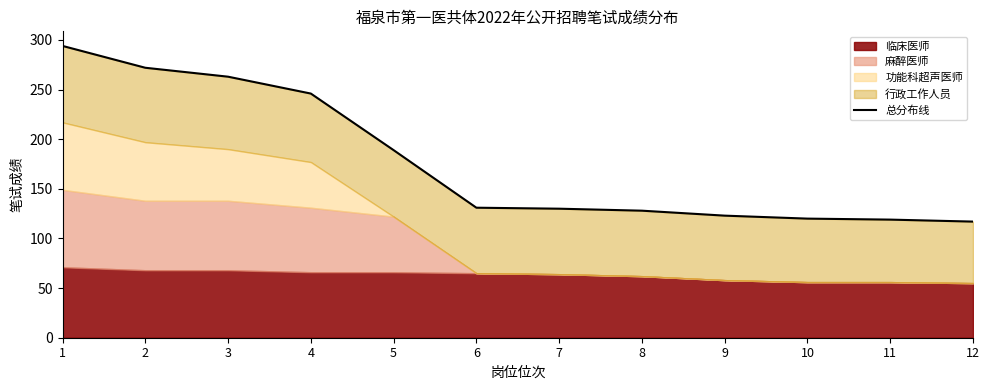

What is the difference between the maximum and minimum values?

177